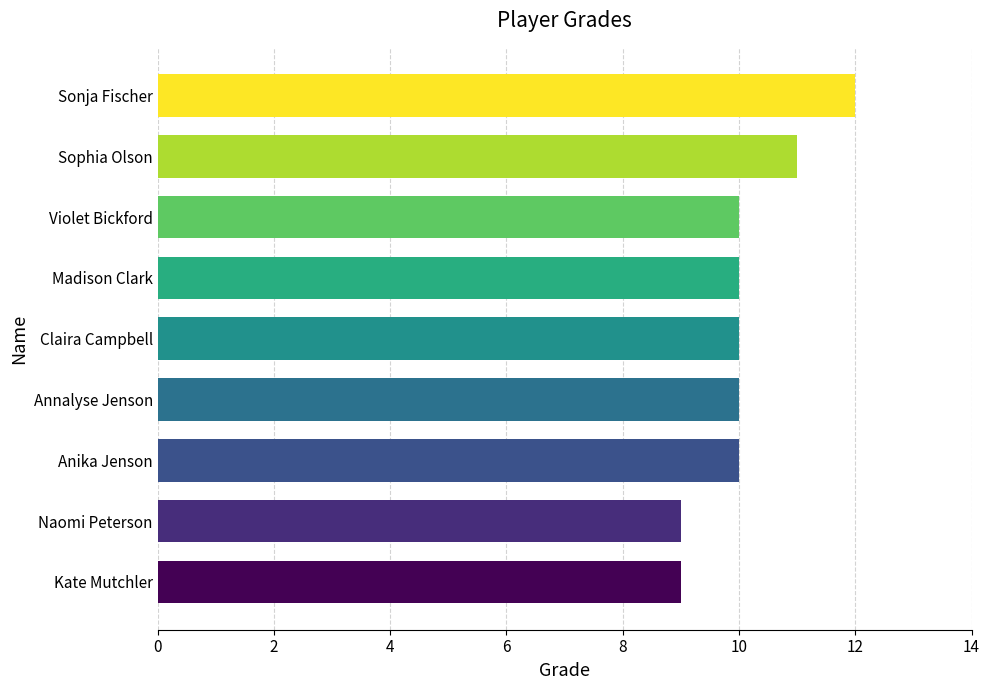

Which category has the highest value across all series?

Sonja Fischer